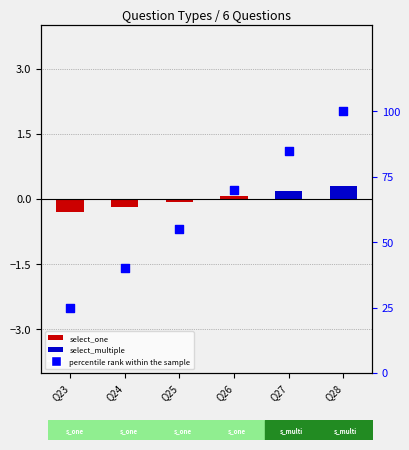

Which has a higher value, Q26 or Q24?

Q26